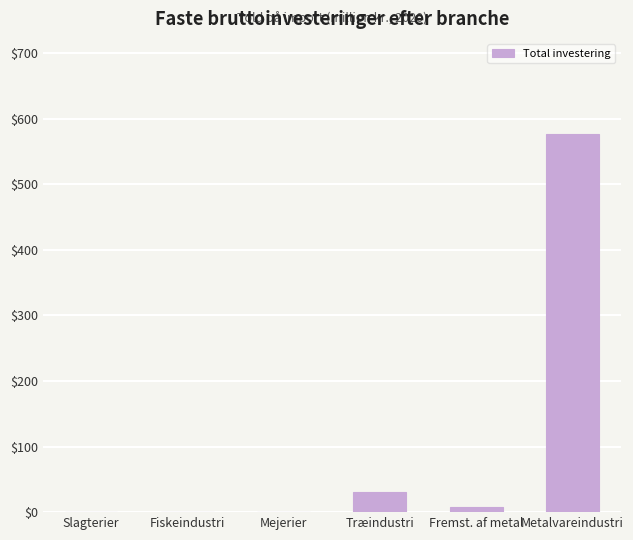

What is the sum of the values at Fremst. af metal and Metalvareindustri?

585.8